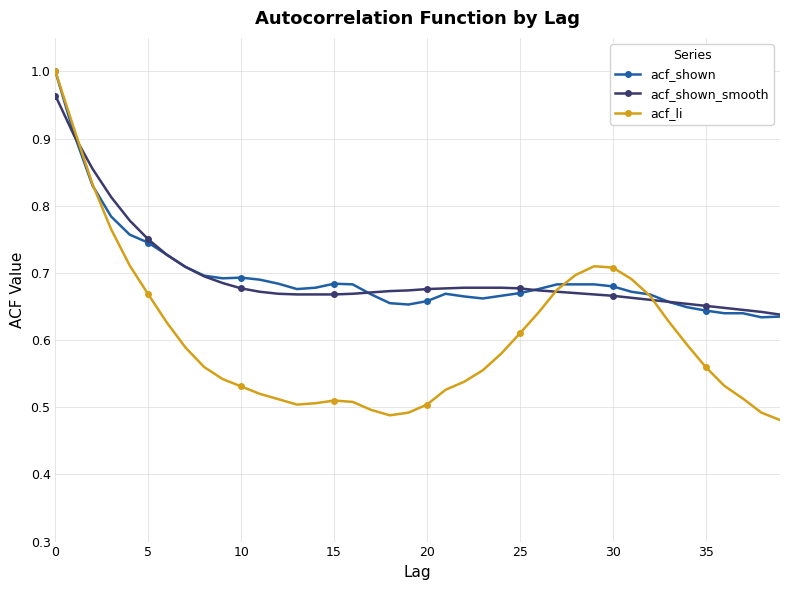

At how many categories does at least one series exceed 0?

40